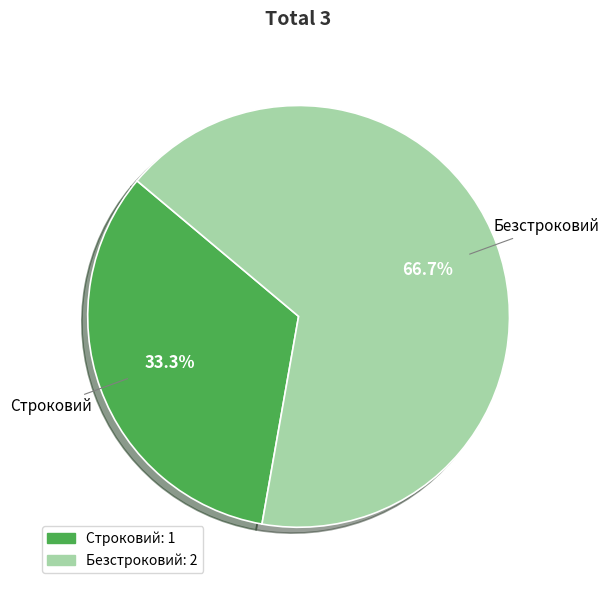

Combined, what portion of the pie is Безстроковий and Строковий?

100.0%